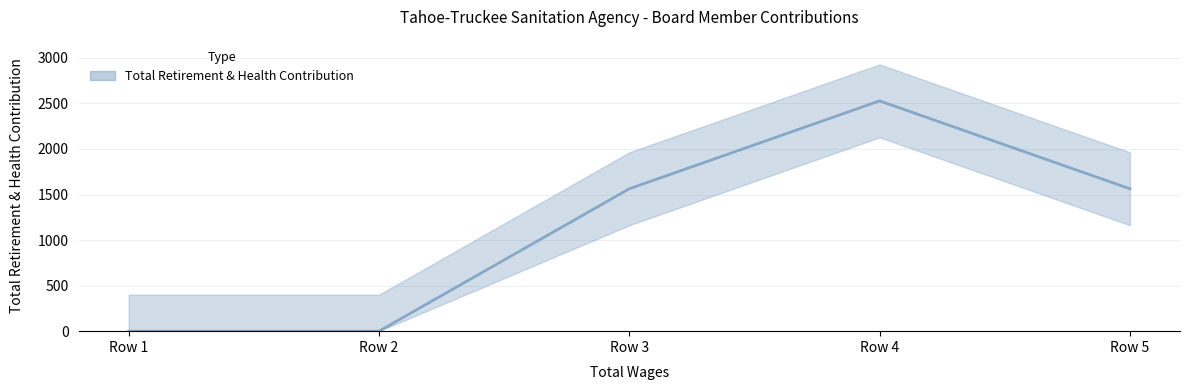

Is it true that the value at Row 1 is 0?

True